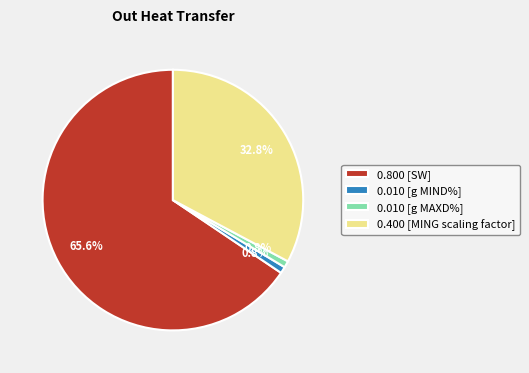

Does 0.010 [g MAXD%] represent more than half of the total?

No